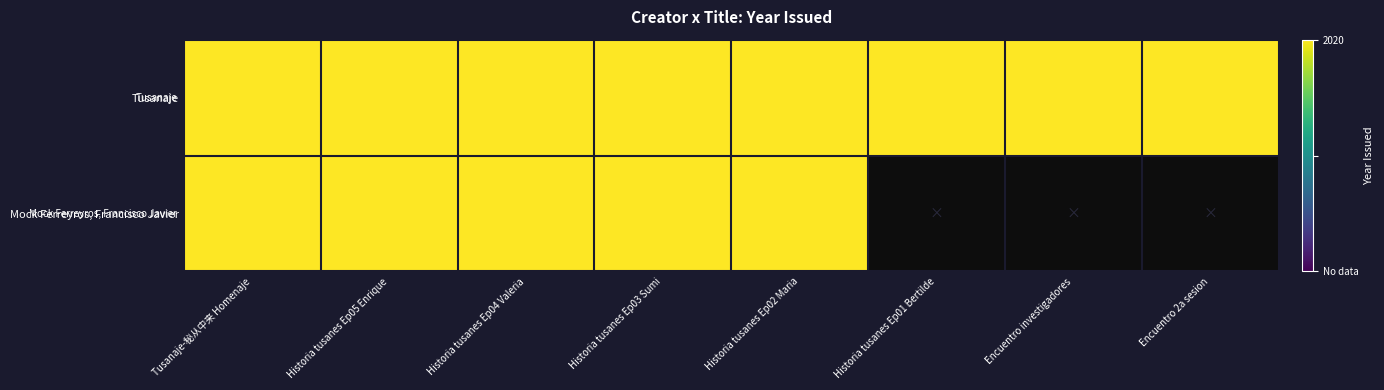

Reading left to right, list all the values displayed in this chart.

Tusanaje: Tusanaje-秘从中来 Homenaje=1	Historia tusanes Ep05 Enrique=1	Historia tusanes Ep04 Valeria=1	Historia tusanes Ep03 Sumi=1	Historia tusanes Ep02 Maria=1	Historia tusanes Ep01 Bertilde=1	Encuentro investigadores=1	Encuentro 2a sesion=1
Mock Ferreyros, Francisco Javier: Tusanaje-秘从中来 Homenaje=1	Historia tusanes Ep05 Enrique=1	Historia tusanes Ep04 Valeria=1	Historia tusanes Ep03 Sumi=1	Historia tusanes Ep02 Maria=1	Historia tusanes Ep01 Bertilde=0	Encuentro investigadores=0	Encuentro 2a sesion=0